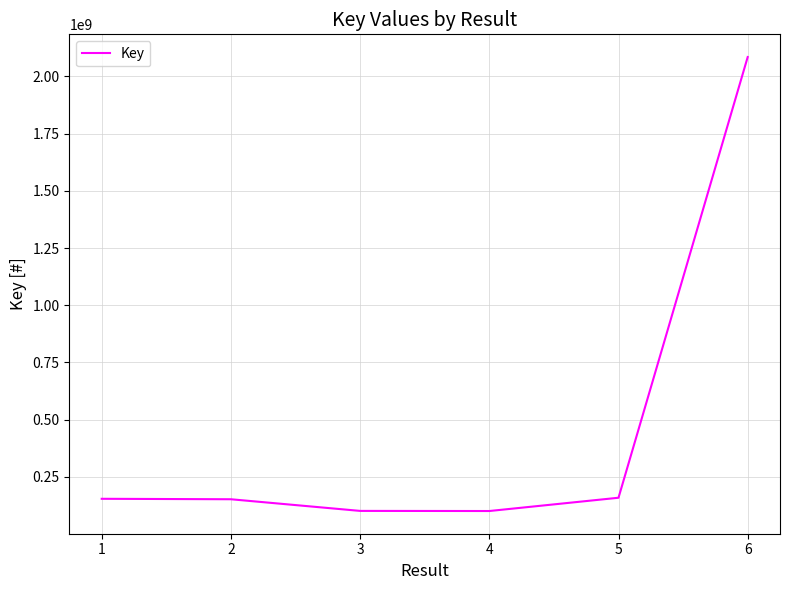

Is it true that the value at 4 is 100336775?

True